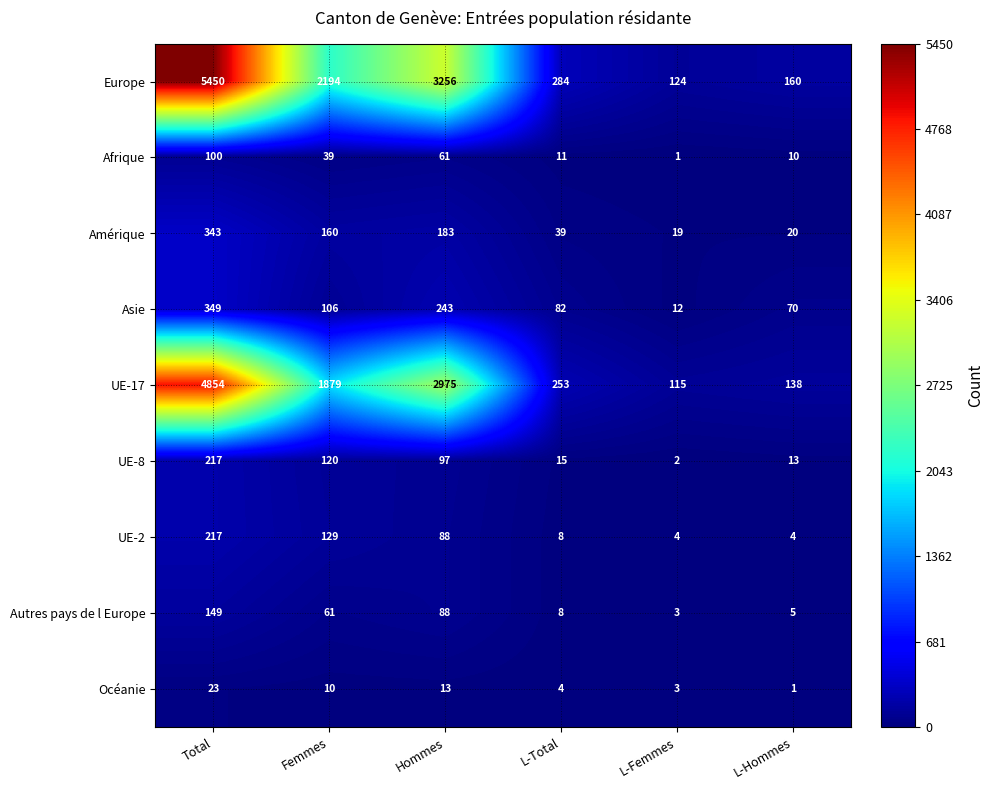

Read the Asie value at L-Total, to the nearest 5.

80